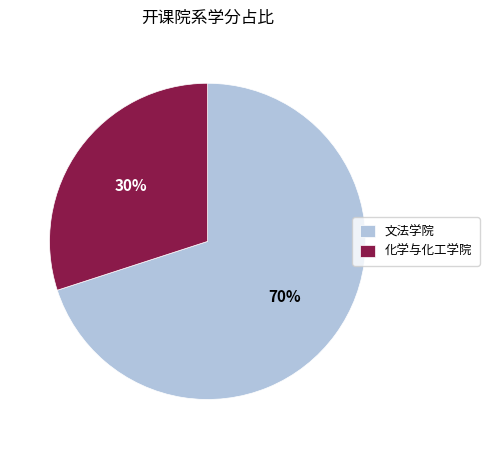

What percentage is the 化学与化工学院 slice, to the nearest percent?

30%